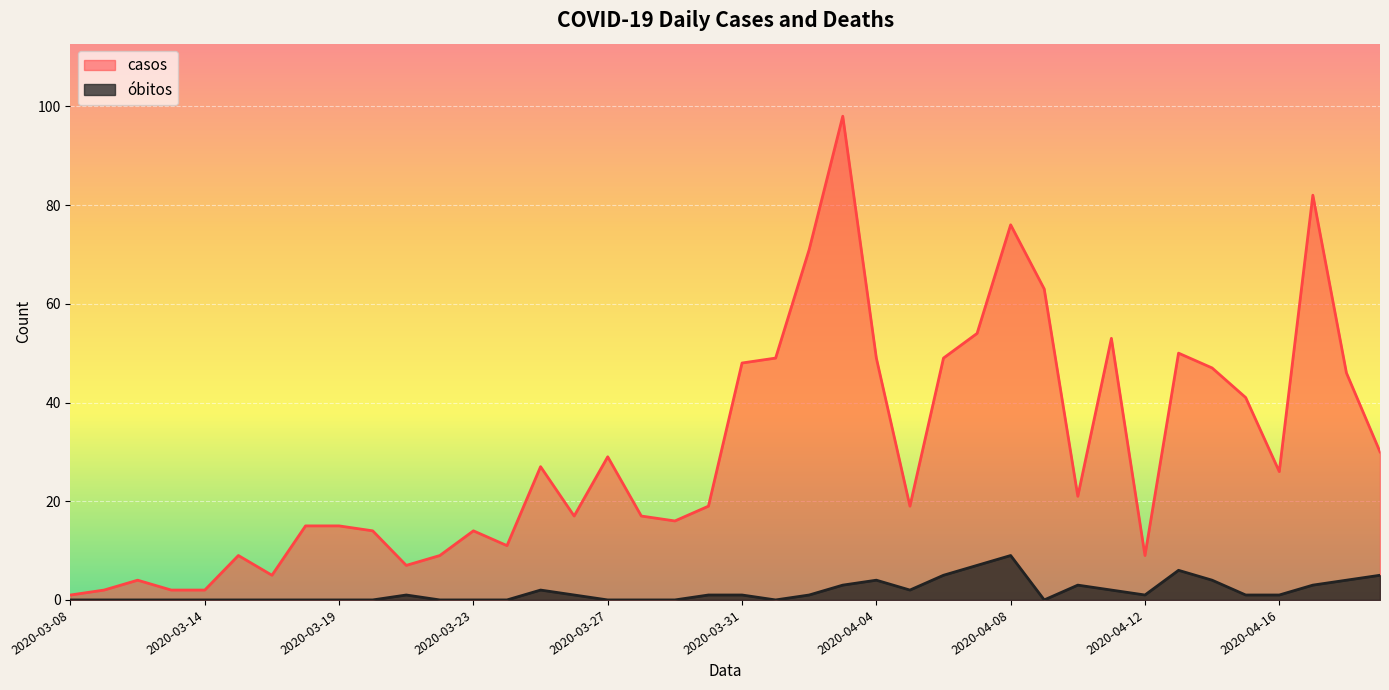

Reading right to left, transcribe all the data shown in this chart.

casos: 30	46	82	26	41	47	50	9	53	21	63	76	54	49	19	49	98	71	49	48	19	16	17	29	17	27	11	14	9	7	14	15	15	5	9	2	2	4	2	1
óbitos: 5	4	3	1	1	4	6	1	2	3	0	9	7	5	2	4	3	1	0	1	1	0	0	0	1	2	0	0	0	1	0	0	0	0	0	0	0	0	0	0